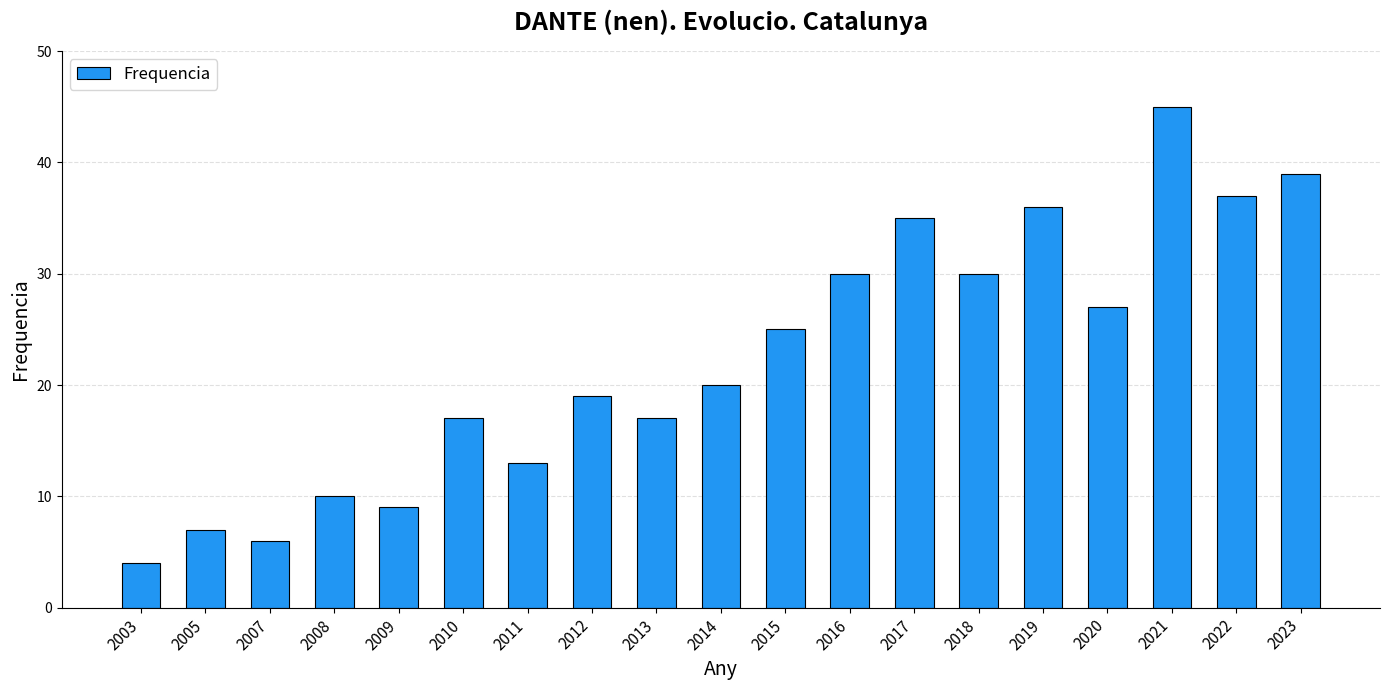

Reading left to right, what are all the values shown in this chart?

4	7	6	10	9	17	13	19	17	20	25	30	35	30	36	27	45	37	39